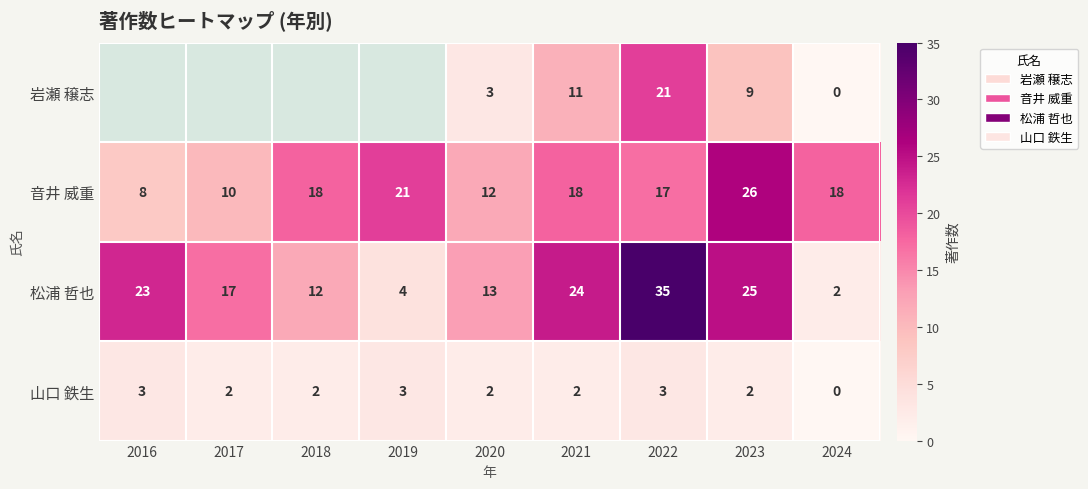

What is the total value across all series at 2020?

30